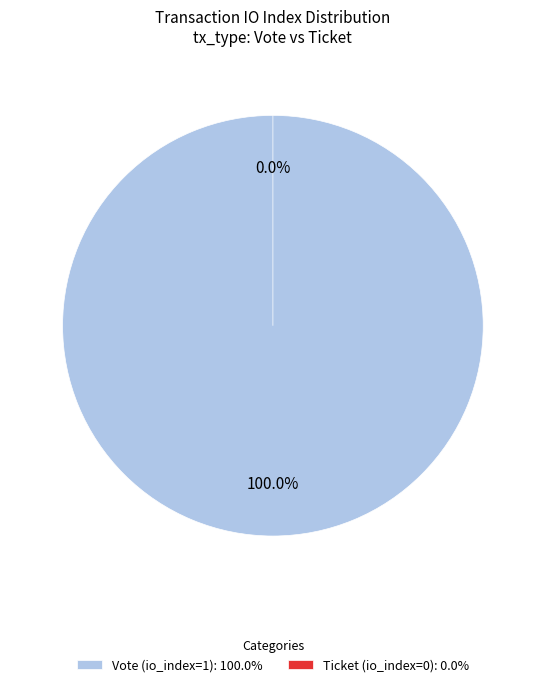

To the nearest percent, what is the average slice percentage?

50%